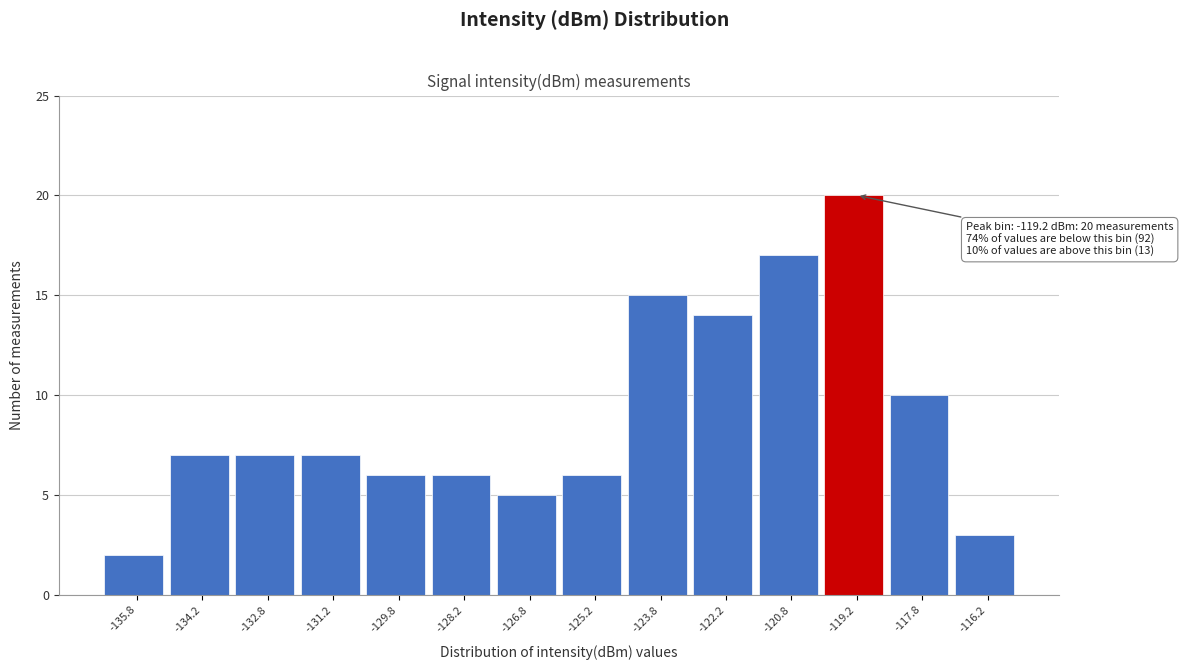

Which range on the x-axis has the tallest bar?

-120.0 to -118.5